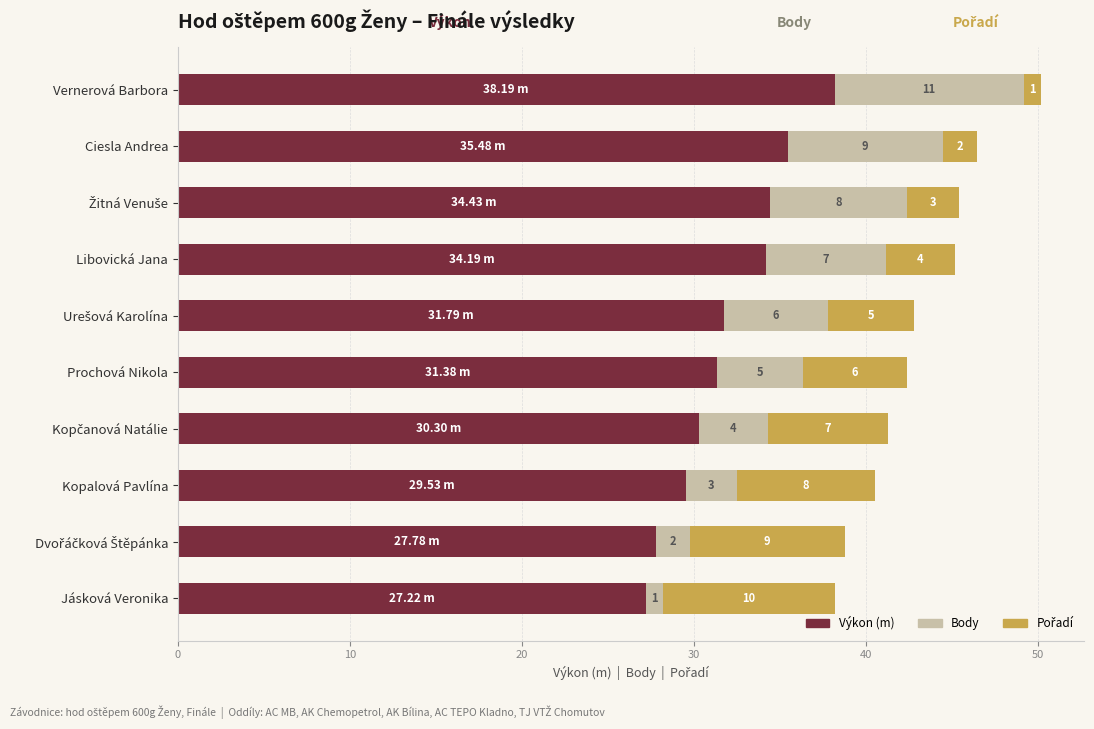

At which category is the sum across all series the highest?

Vernerová Barbora